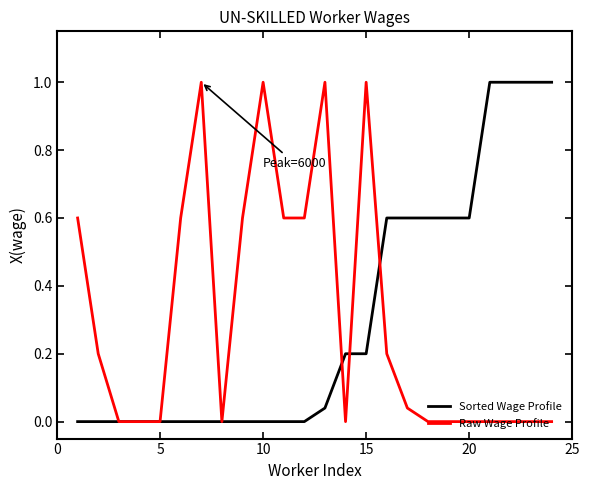

What is the average value of the Sorted Wage Profile series?

0.3